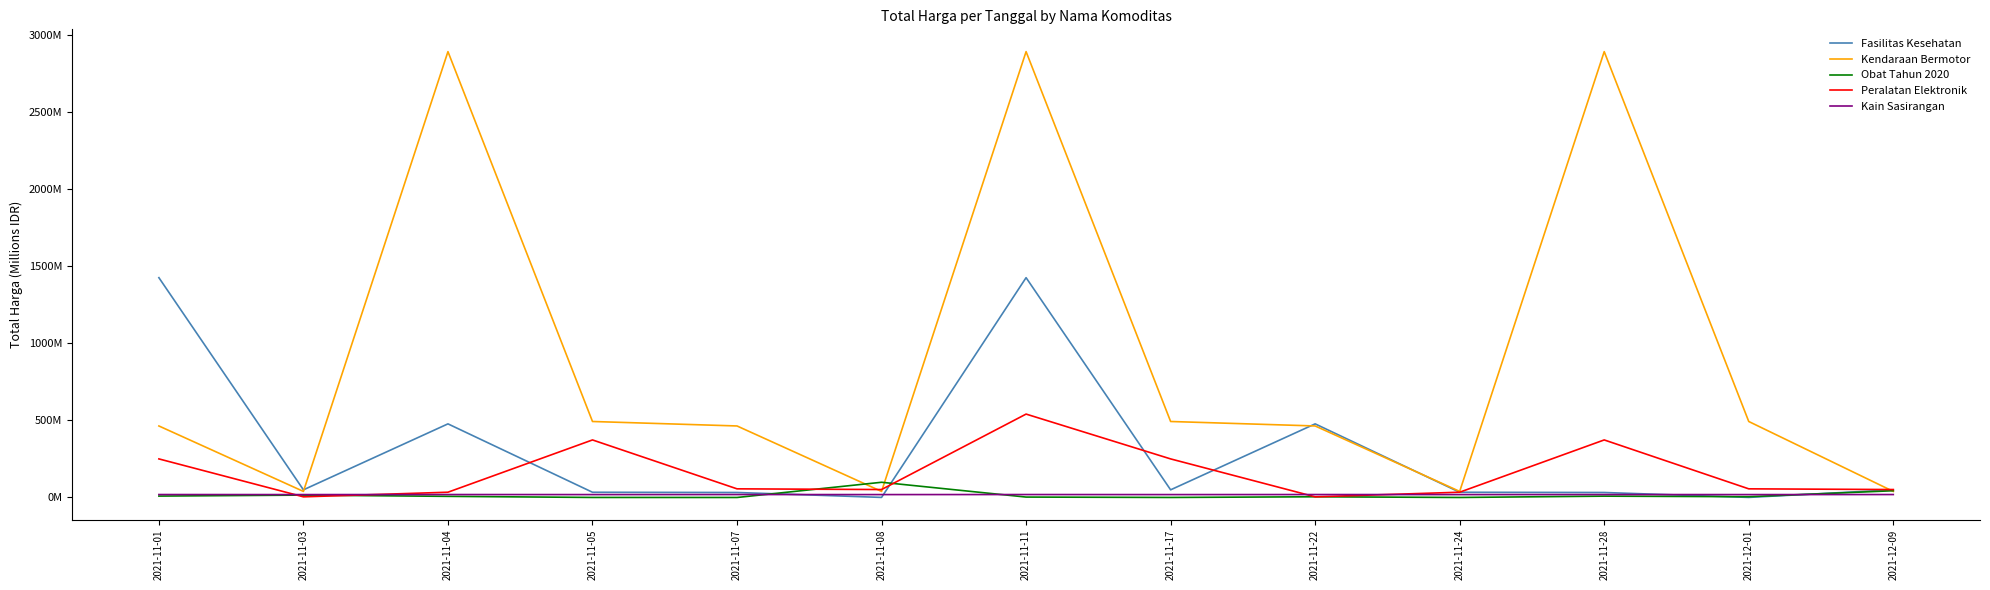

What is the sum of all Peralatan Elektronik values?

2081.4